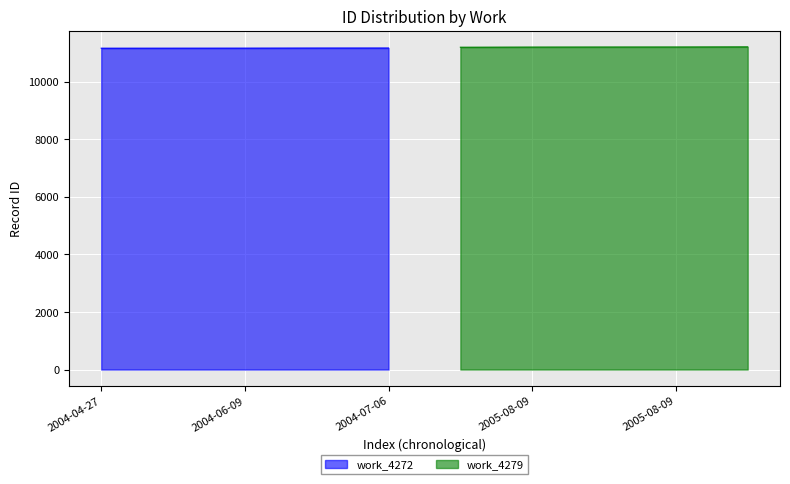

List the series in order of their peak value, highest first.

work_4279, work_4272